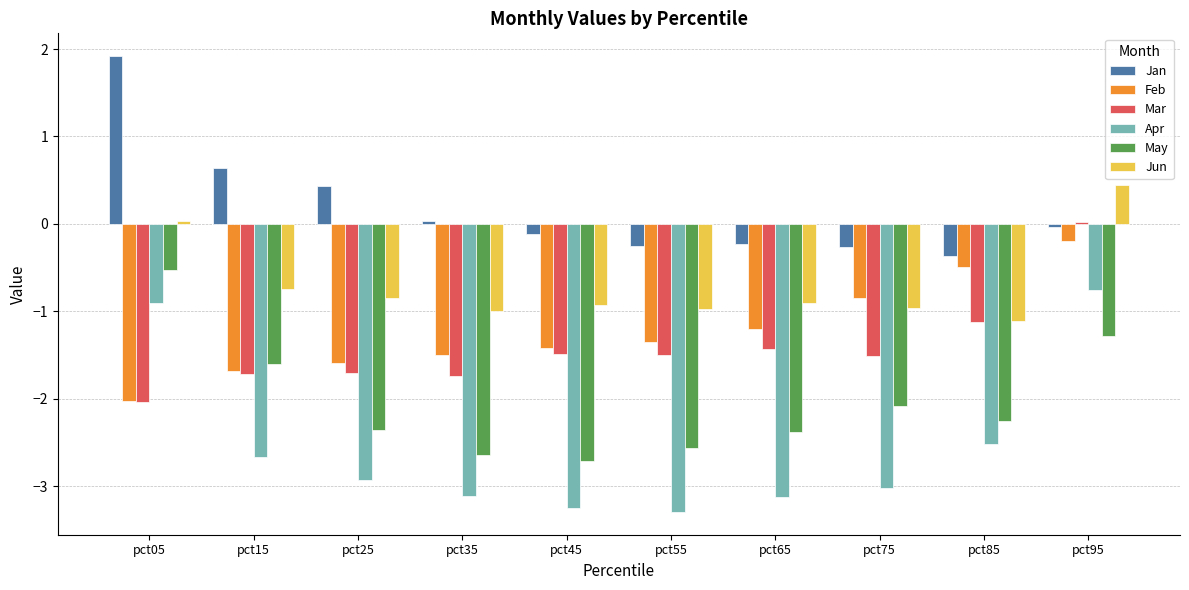

What is the difference between the highest and lowest values at pct85?

2.2